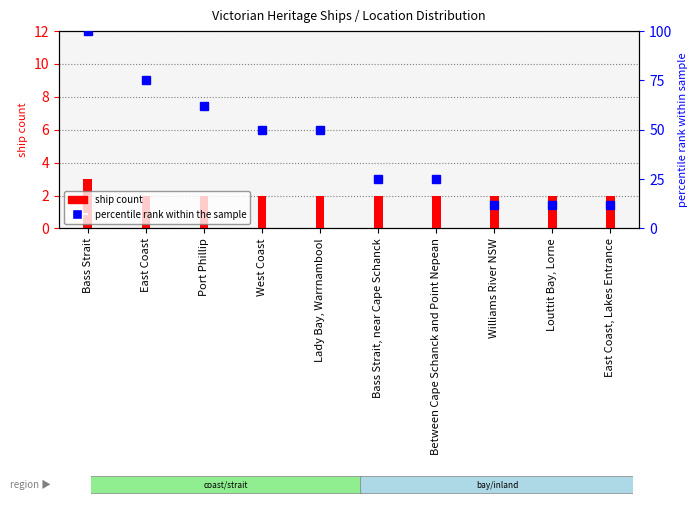

Which series has the largest total across all categories?

percentile rank within the sample